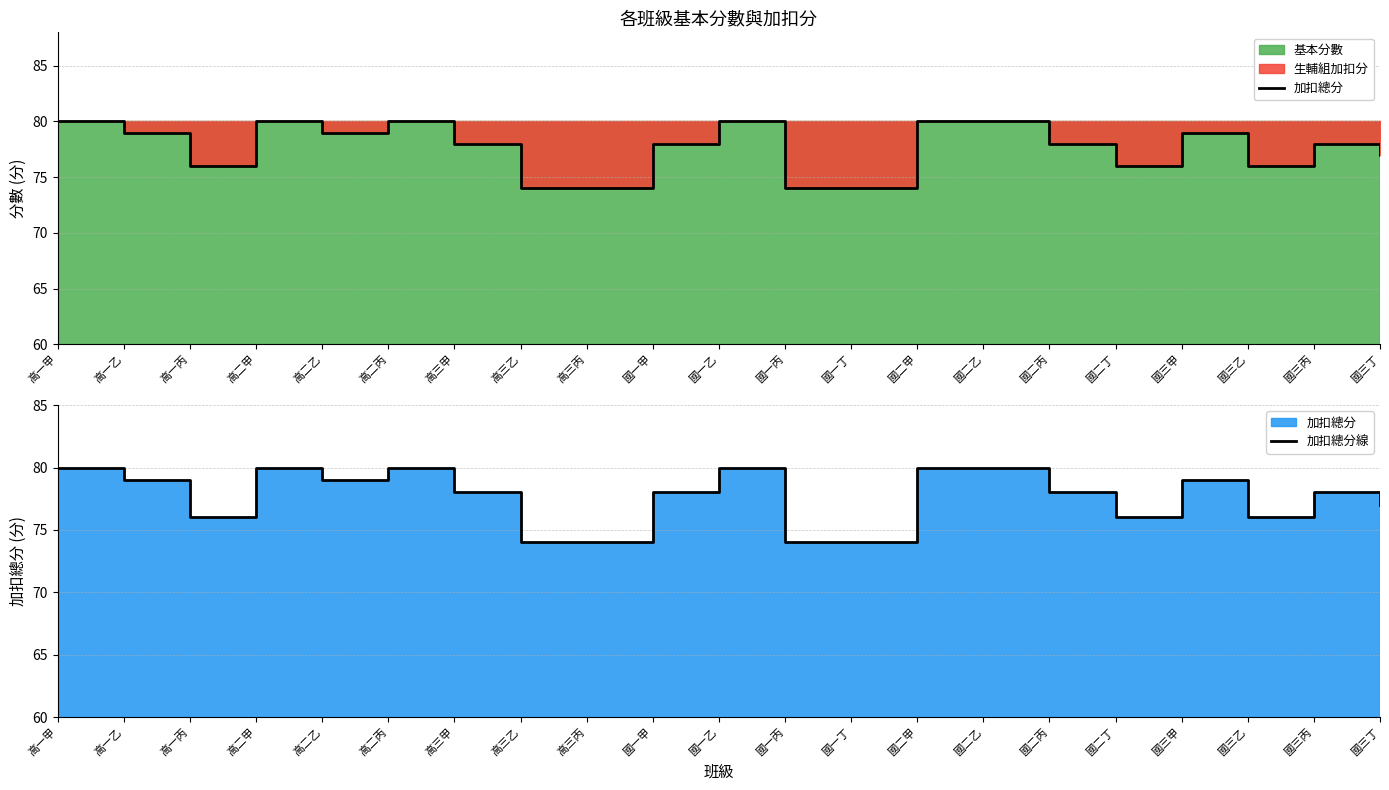

How many 加扣總分線 values are between 76 and 80?

17